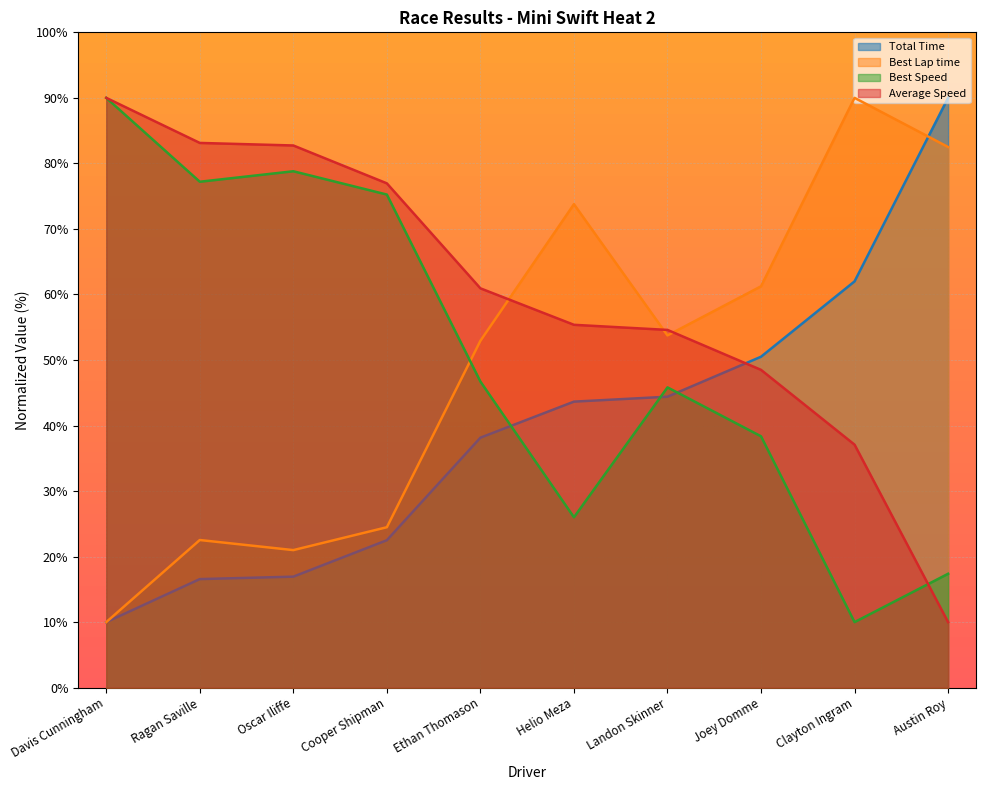

How many values in the Best Speed series exceed 46?

5